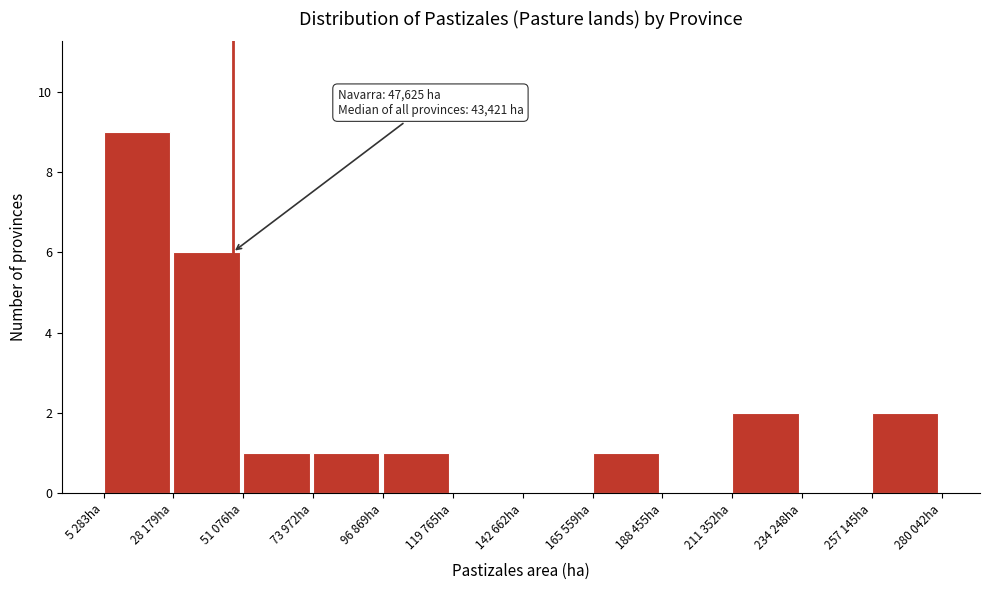

Reading left to right, transcribe all the data shown in this chart.

5 283ha=9	28 179ha=6	51 076ha=1	73 972ha=1	96 869ha=1	119 765ha=0	142 662ha=0	165 559ha=1	188 455ha=0	211 352ha=2	234 248ha=0	257 145ha=2